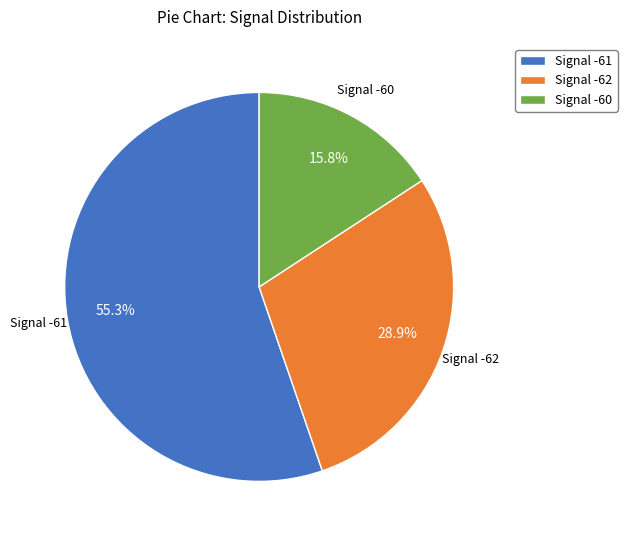

What portion of the pie excludes Signal -62?

71.1%